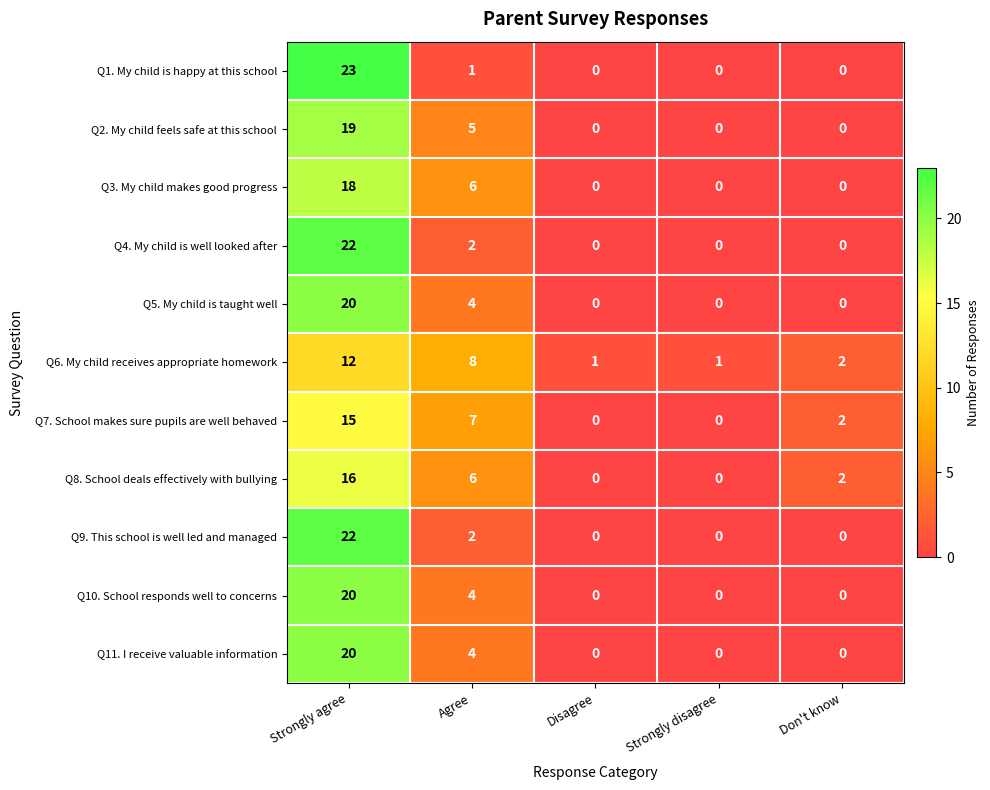

The Q7. School makes sure pupils are well behaved series shows 2 at Don't know. True or false?

True